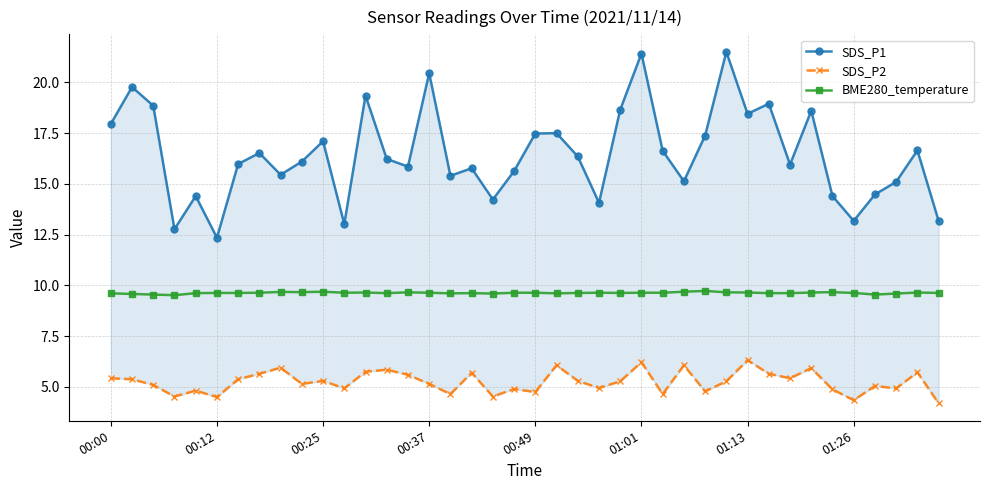

Does the chart have visible grid lines?

Yes